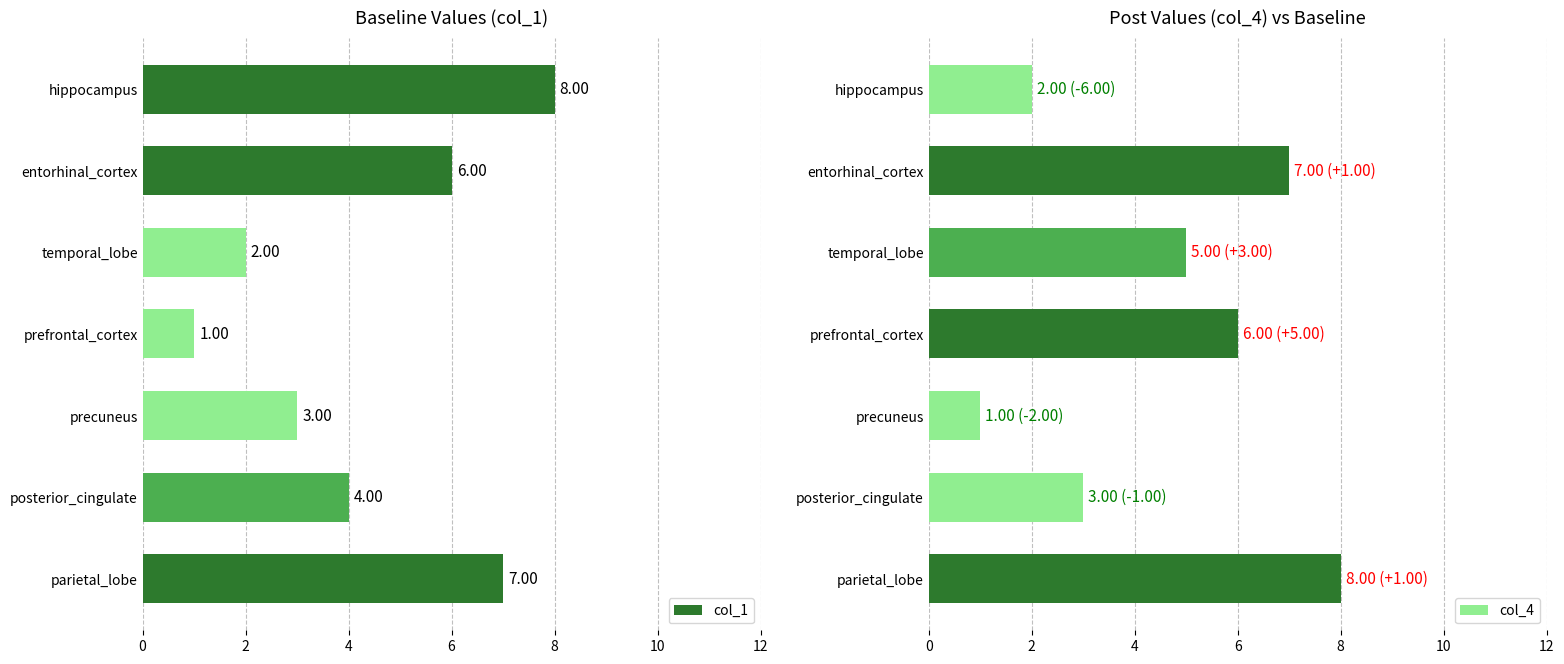

At which label is col_1 closest to 4?

posterior_cingulate